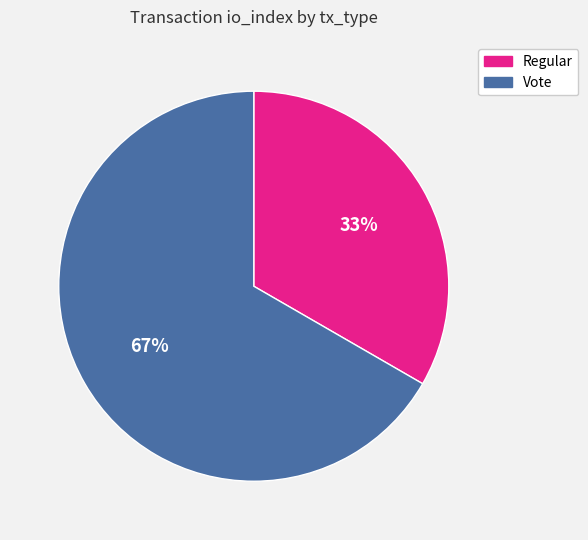

Is it true that Regular is 44% of the pie?

False